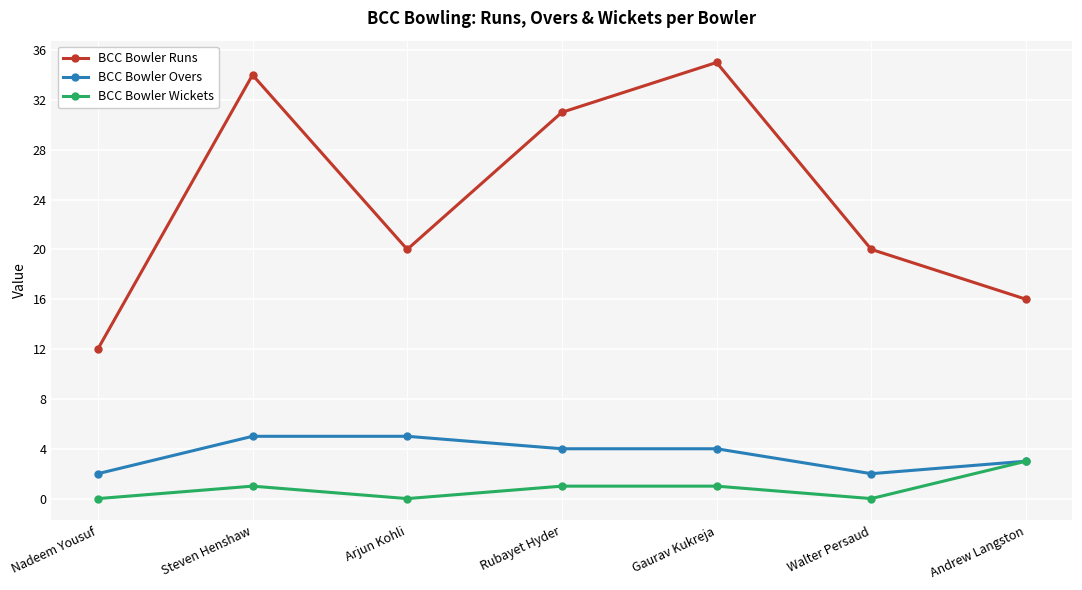

True or false: BCC Bowler Overs and BCC Bowler Runs intersect in this chart.

False